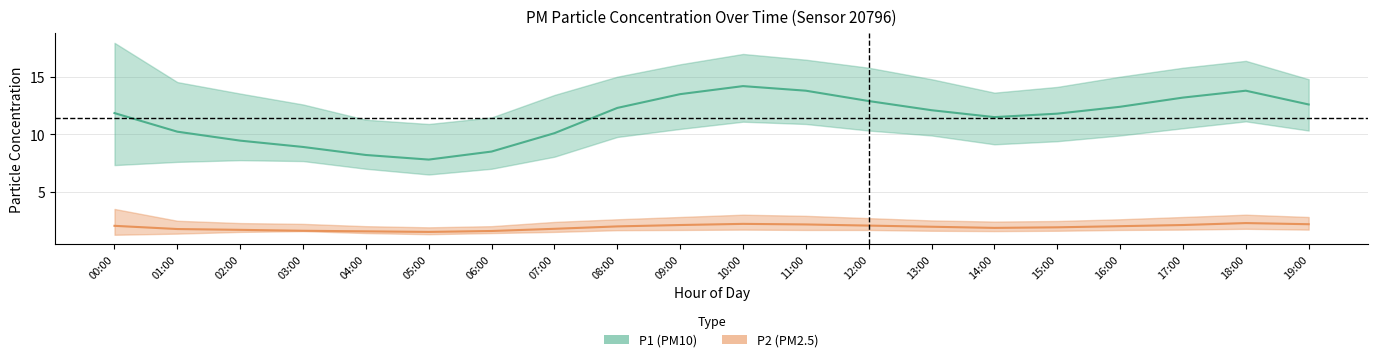

The value of P2 (PM2.5) mean at 07:00 is 2.7. True or false?

False